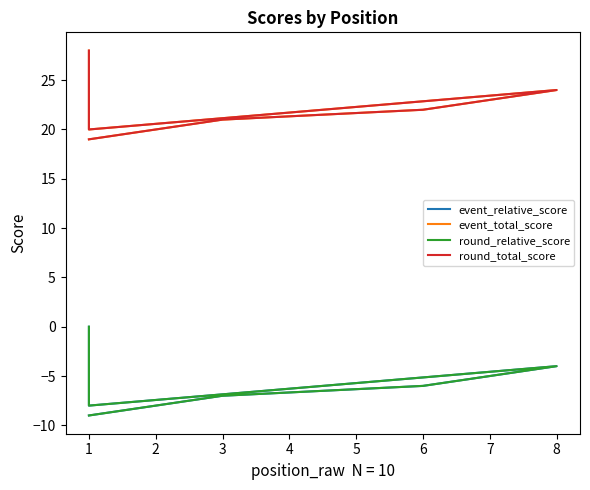

How many data points in event_total_score are less than 21?

3